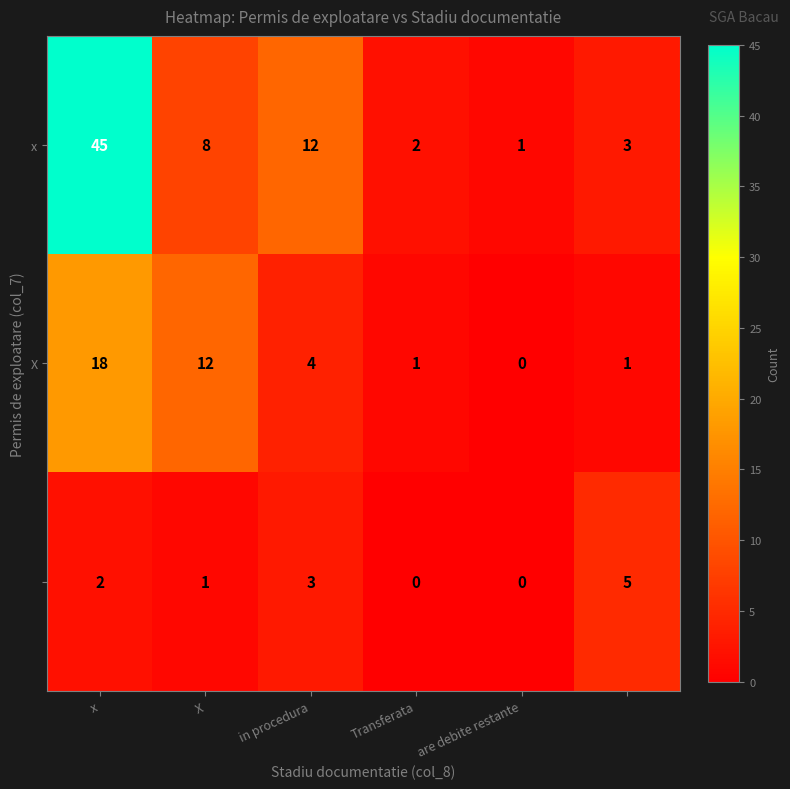

How many distinct data groups are displayed?

3